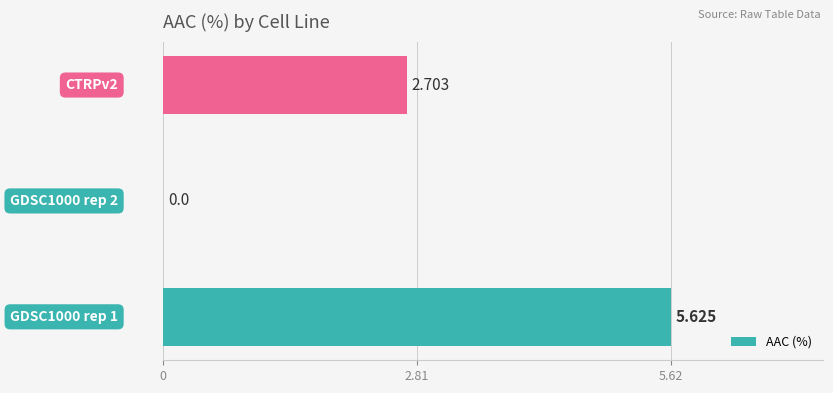

Are the bars grouped side by side (vs. stacked)?

No